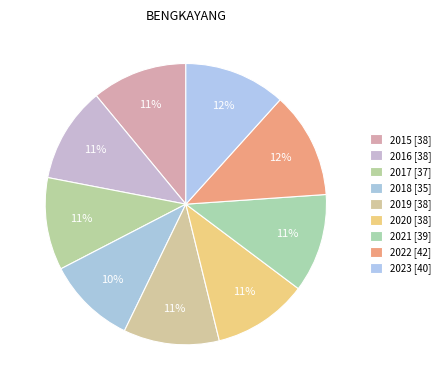

Which has a higher value, 2022 or 2015?

2022